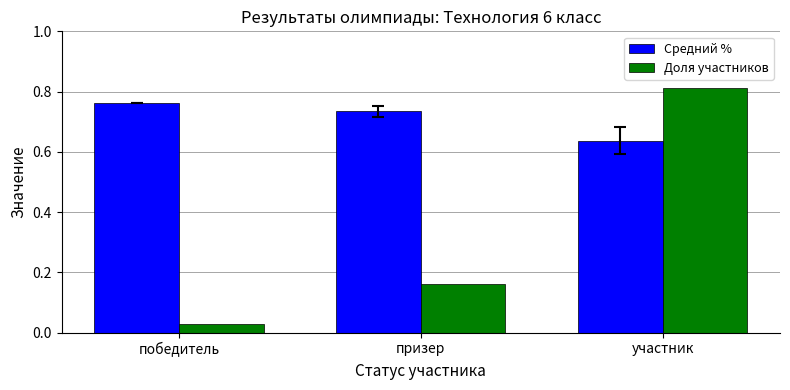

At which category does the chart reach its minimum across all series?

победитель